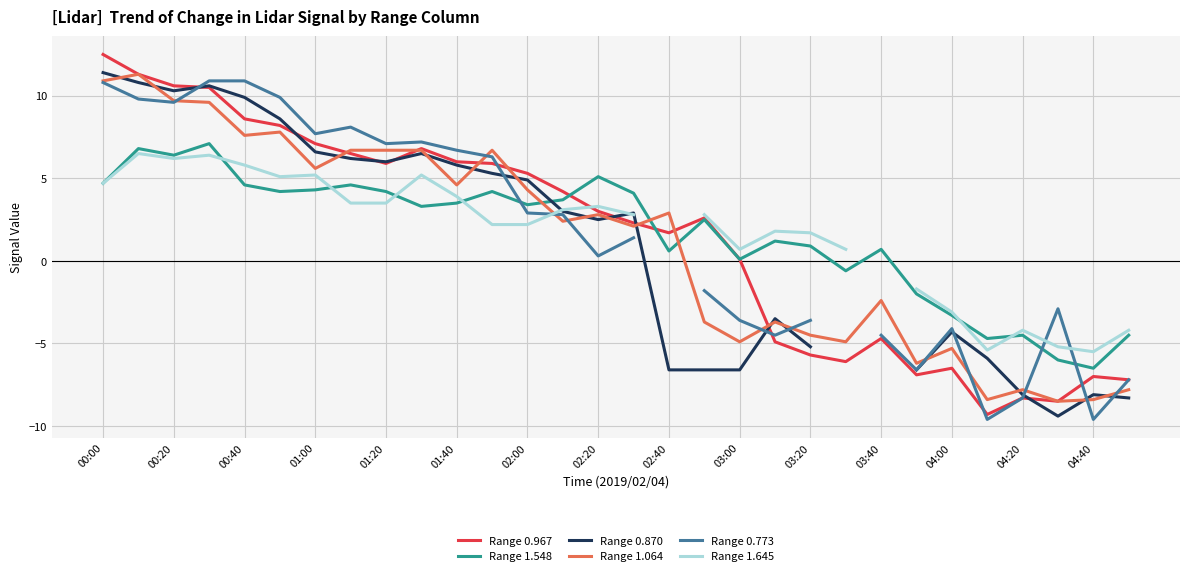

What is the minimum value for Range 0.870?

-9.4